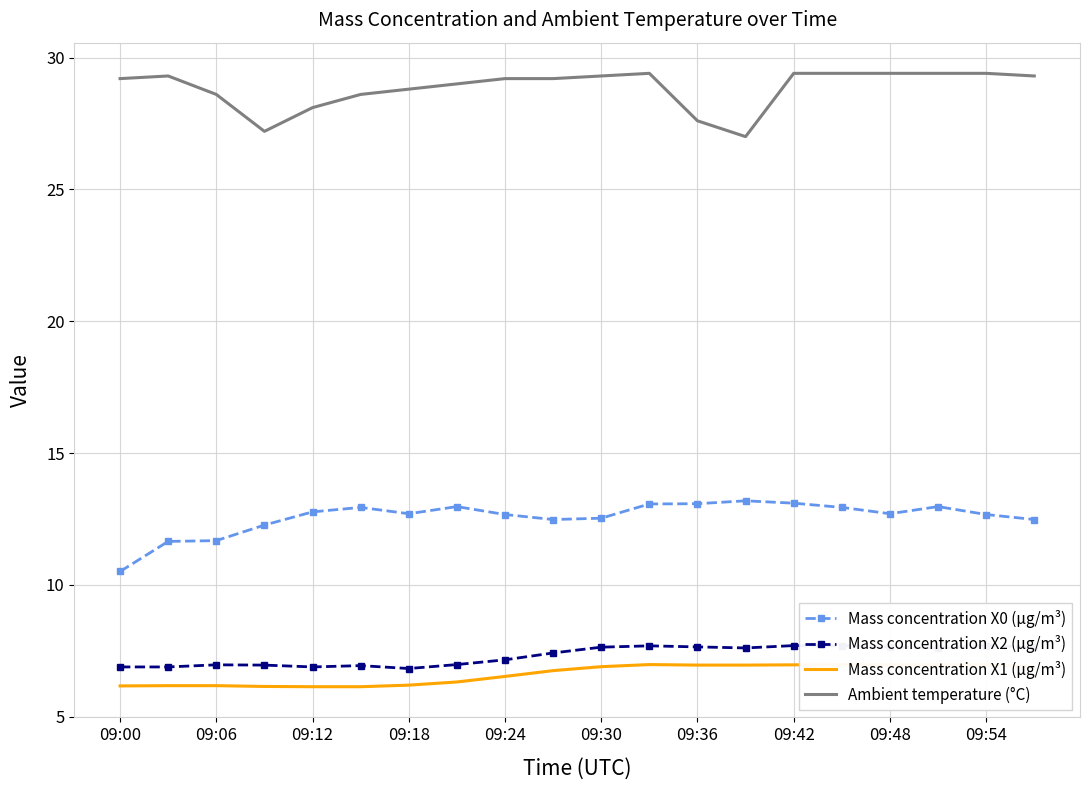

What are all the series names shown in the legend?

Mass concentration X0 (μg/m³), Mass concentration X2 (μg/m³), Mass concentration X1 (μg/m³), Ambient temperature (°C)